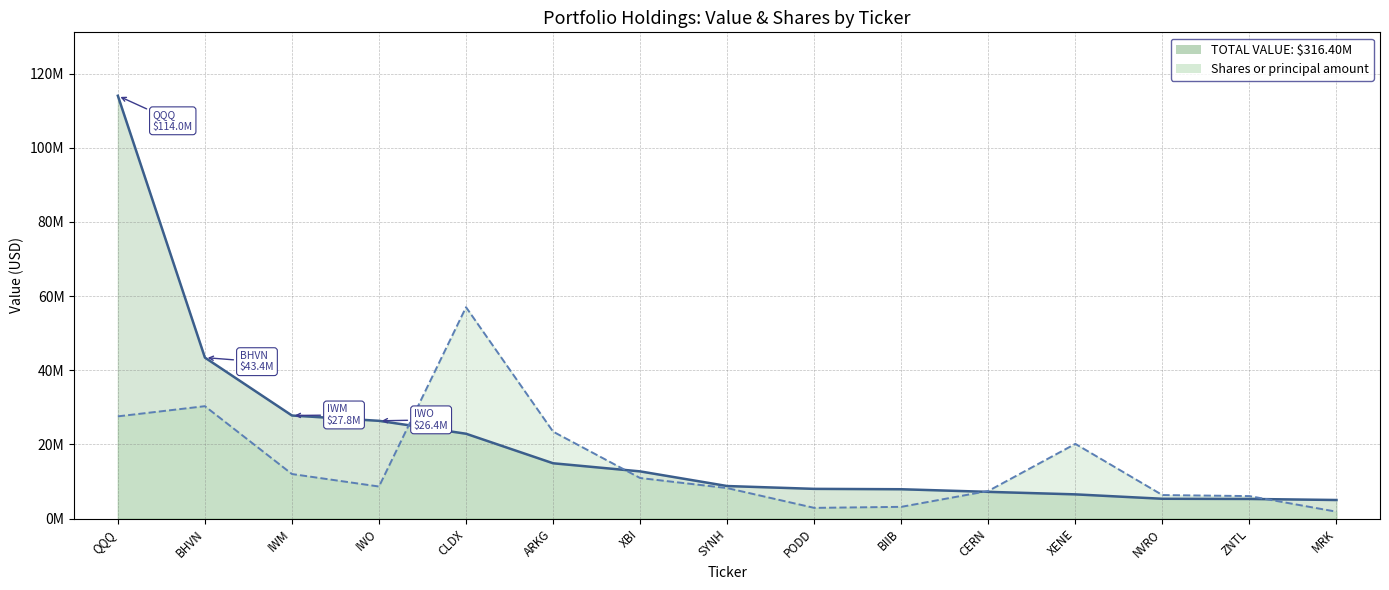

Count the number of data series in this chart.

2